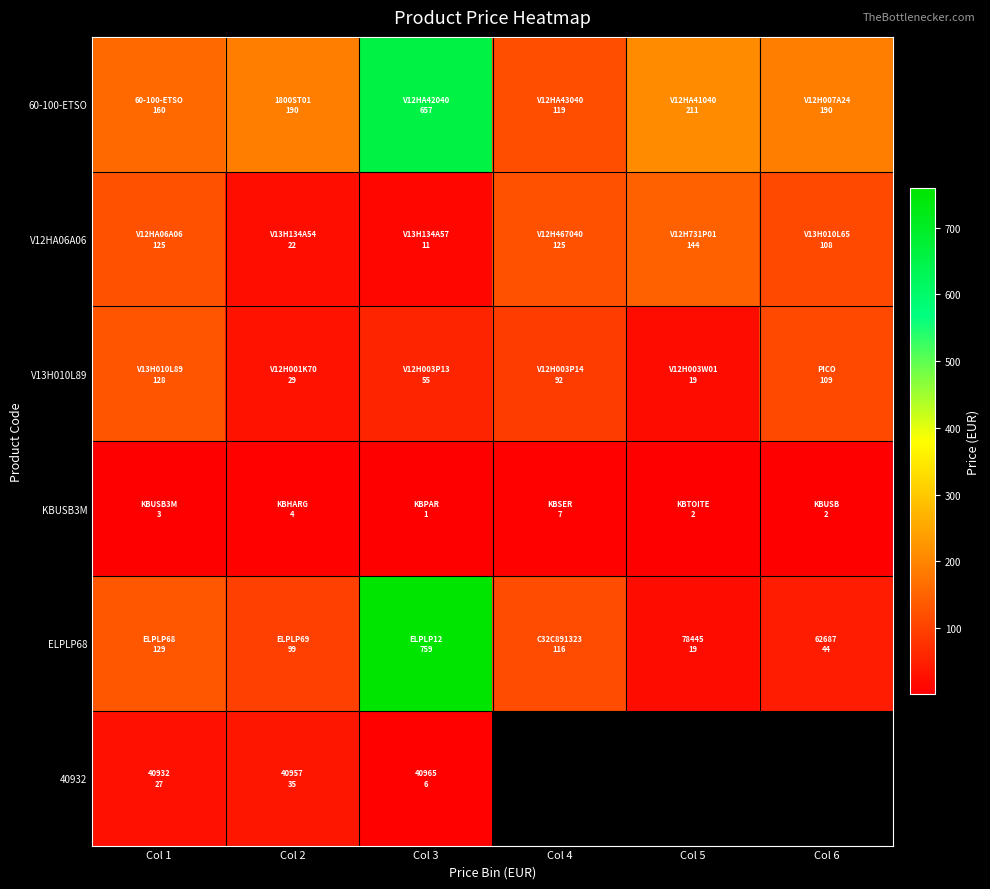

What is the smallest value displayed?

1.1